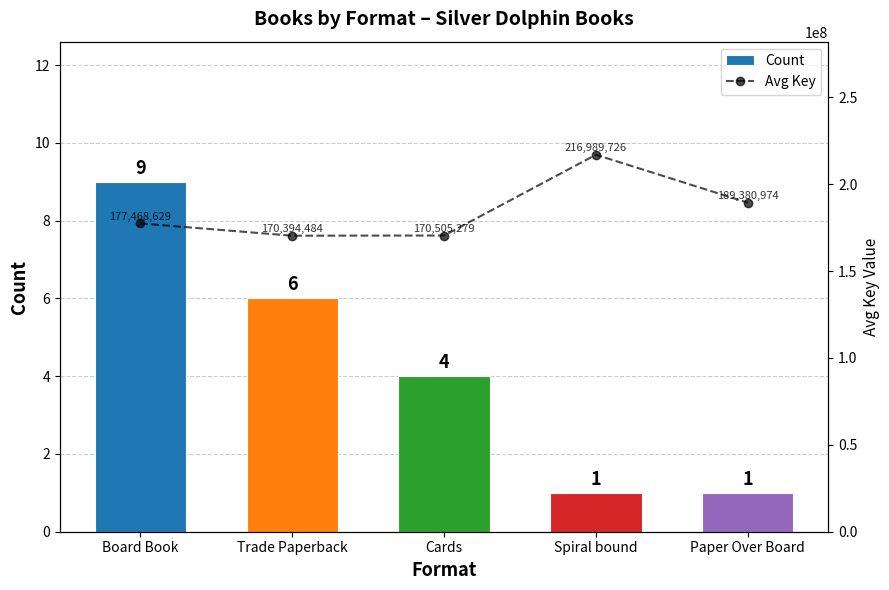

What is the sum of the Count values at Paper Over Board and Spiral bound?

2